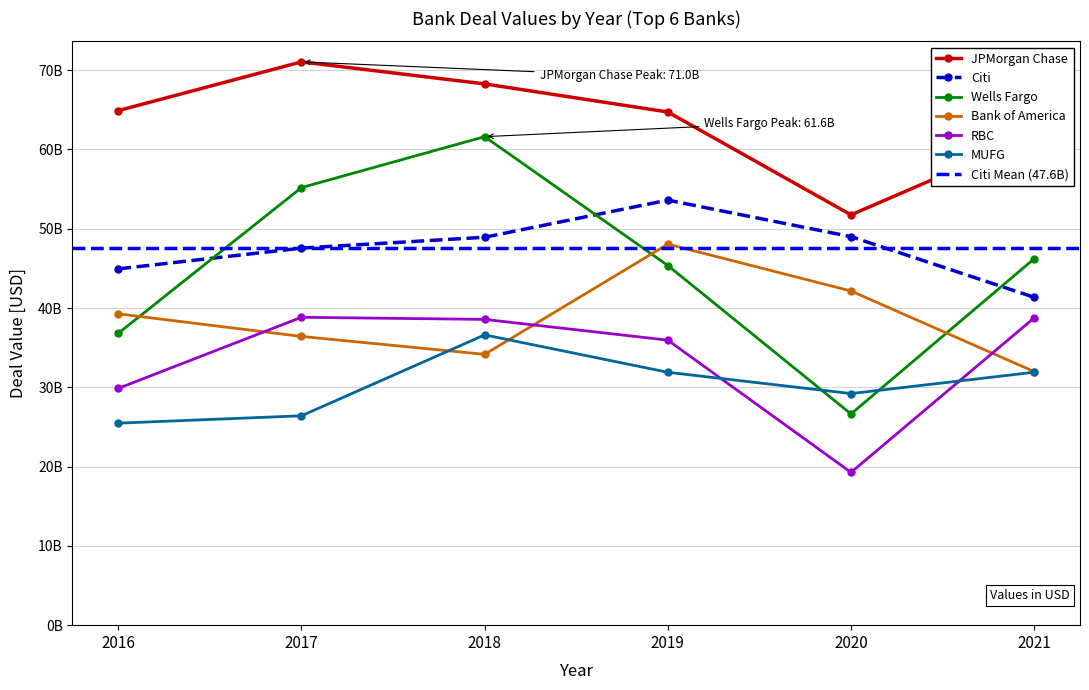

Reading right to left, list all the values displayed in this chart.

JPMorgan Chase: 61732469271	51749592142	64721950547	68264216384	71041939399	64893059620
Citi: 41351153152	48998383325	53606846791	48922694886	47554805093	44936464000
Wells Fargo: 46215372768	26638519356	45359920117	61611708842	55186220192	36807564276
Bank of America: 31977957452	42145706625	48054593861	34154550088	36415407776	39263282532
RBC: 38757115920	19268227329	35945491274	38564003006	38829210157	29864540943
MUFG: 31898720553	29209170565	31894202405	36608298717	26405572412	25478637106